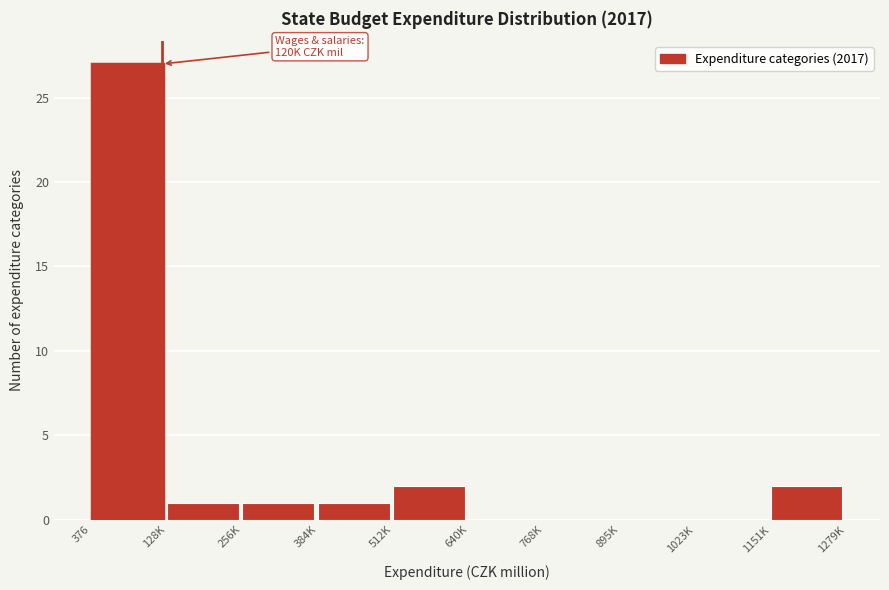

Reading left to right, list all the values displayed in this chart.

376=27	128K=1	256K=1	384K=1	512K=2	640K=0	768K=0	895K=0	1023K=0	1151K=2